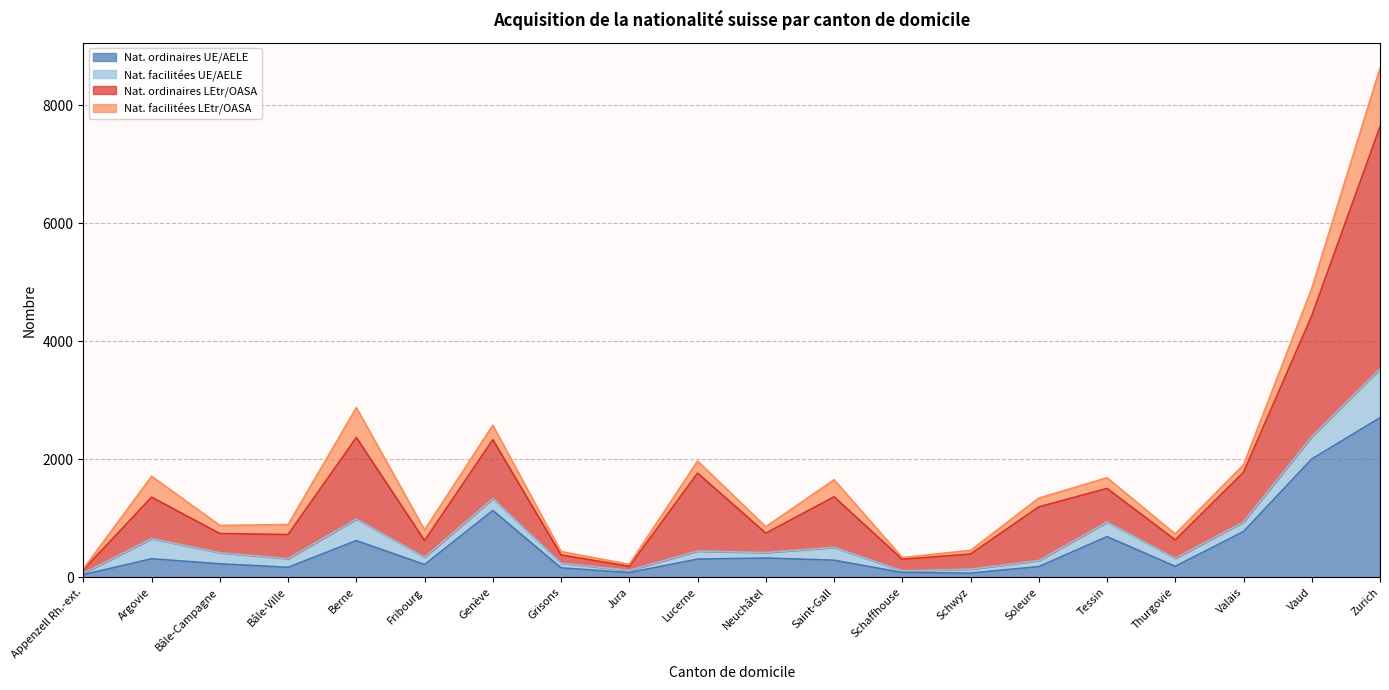

Count the number of data series in this chart.

4